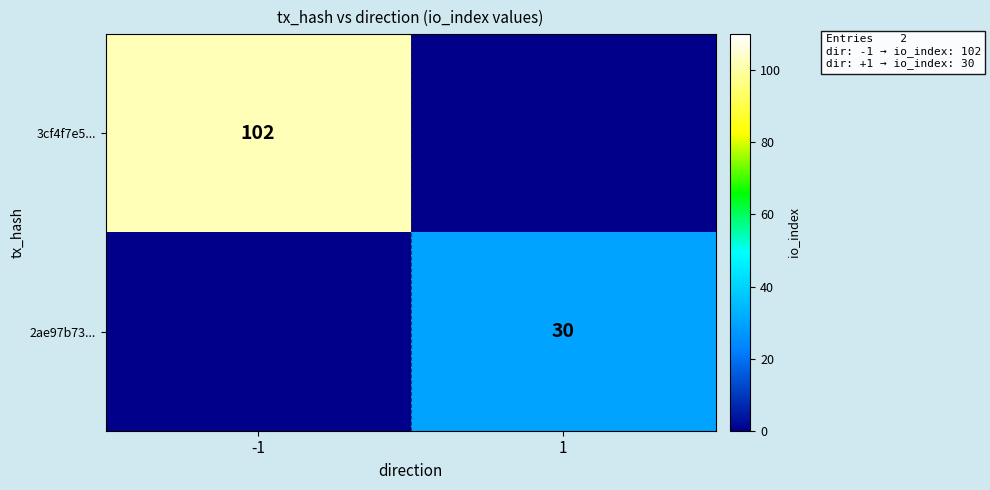

Is it true that 3cf4f7e5... equals 102 at -1?

True